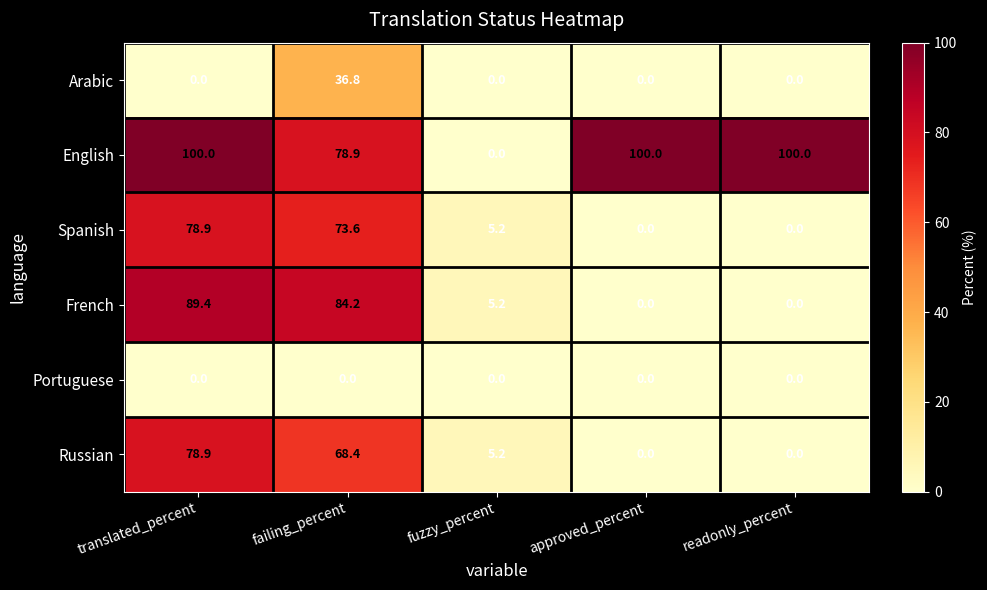

What is the difference between the maximum and minimum values in the Russian series?

78.9